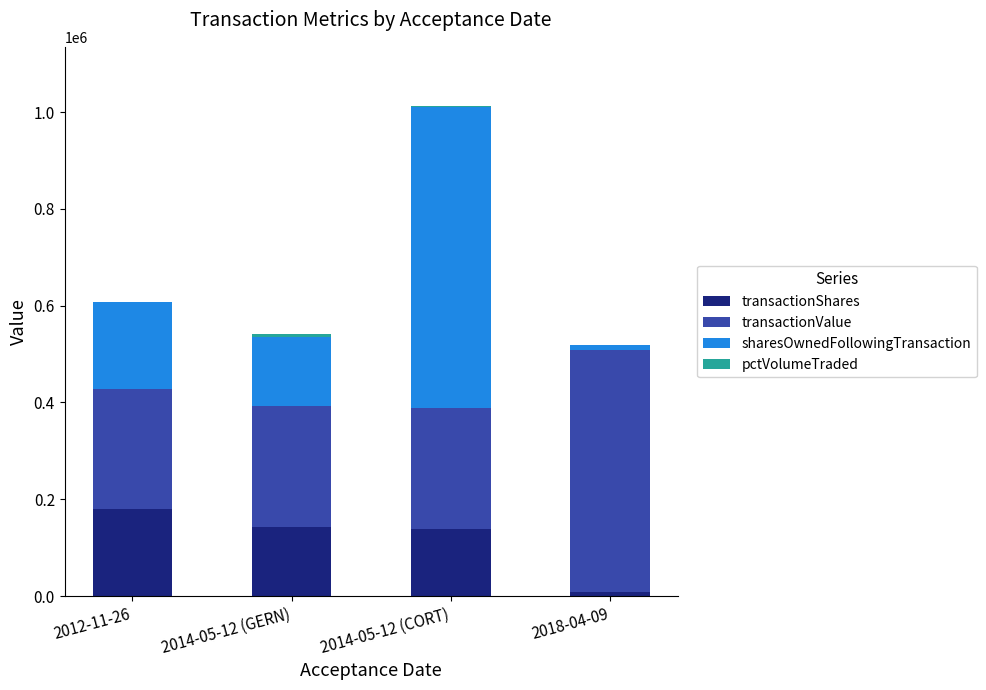

The value of transactionShares at 2012-11-26 is 82060. True or false?

False